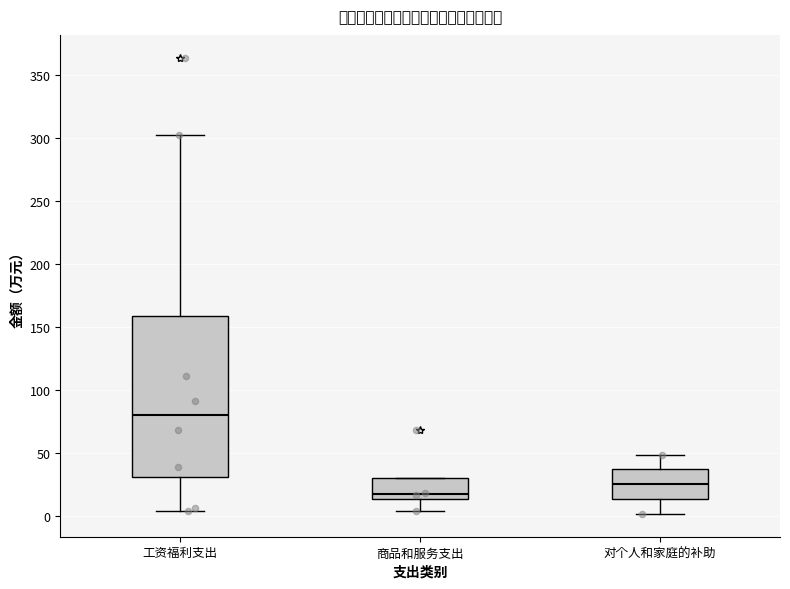

Reading left to right, transcribe this box plot: for each box, give where its median line is, the range the box spans, and where its two whiskers end, as read against the y-axis. The values are not printed on the chart, so give them approximately, as read against the axis.

工资福利支出: median 80, box 30 to 160, whiskers 5 to 300
商品和服务支出: median 15 (just above the box's lower edge), box 15 to 30, whiskers 5 to 30
对个人和家庭的补助: median 25, box 15 to 35, whiskers 0 to 50